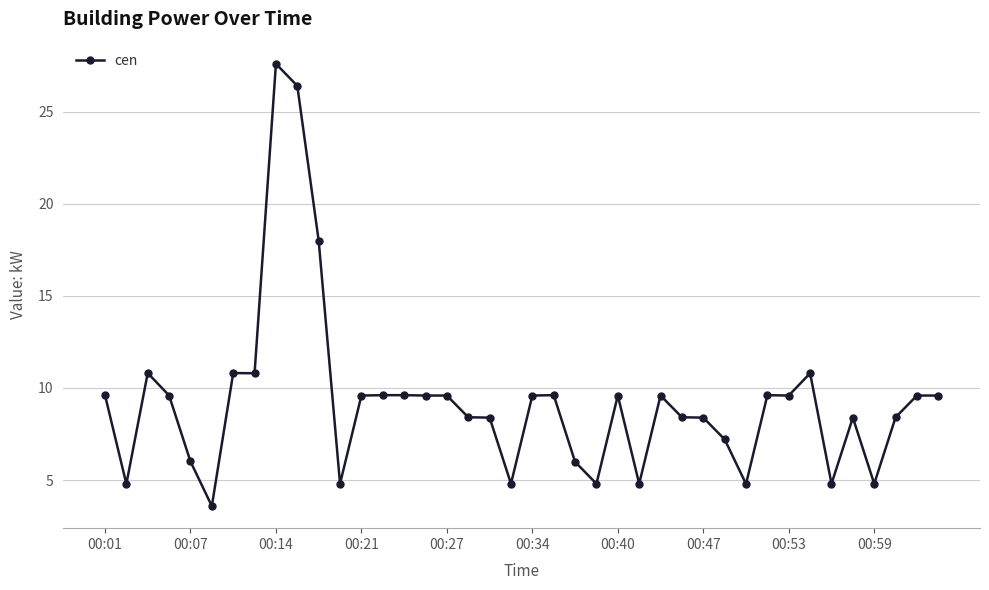

True or false: there are more than 1 points higher than both neighbors.

True